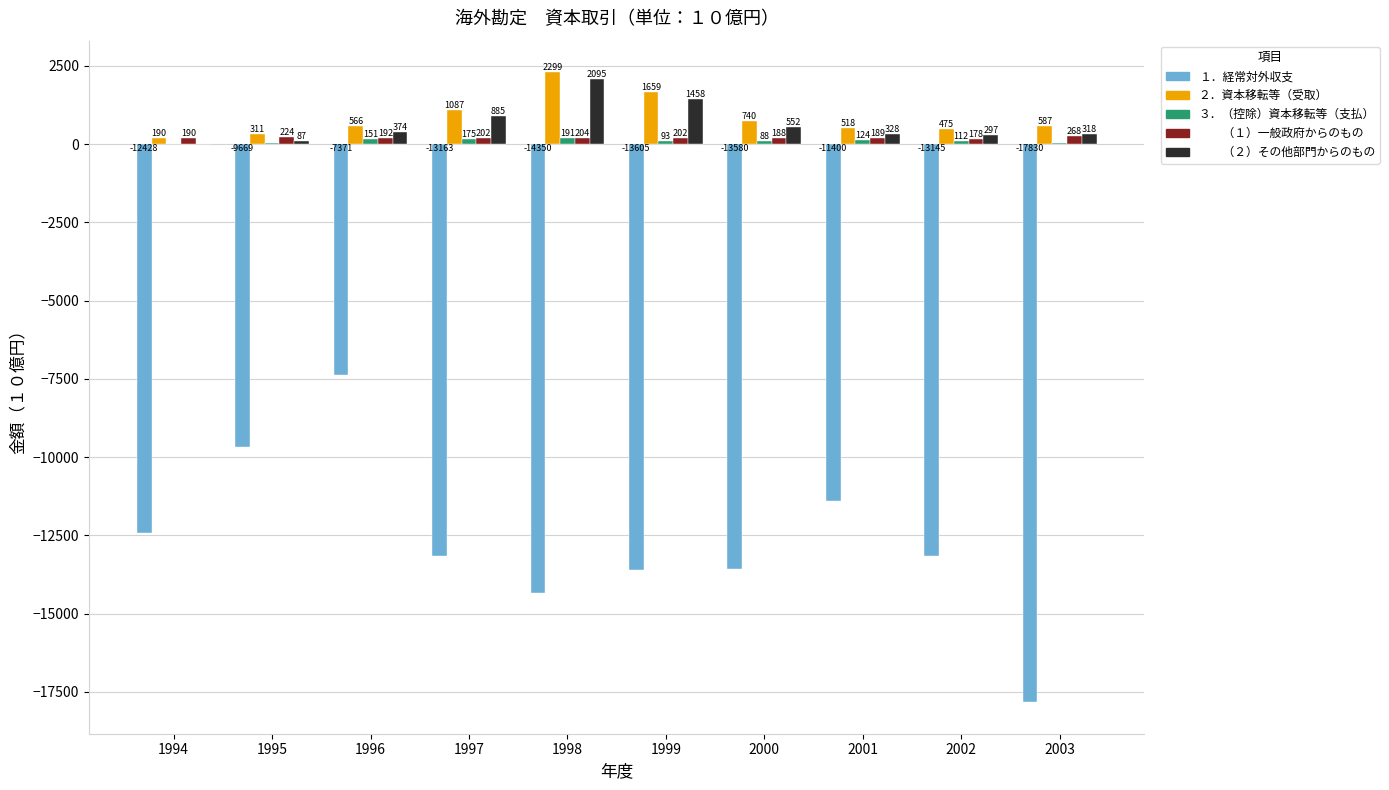

What is the greatest value displayed?

2299.2